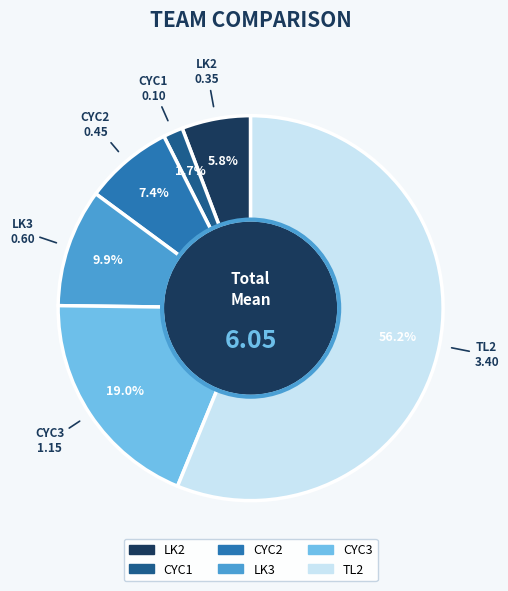

What percentage is the CYC2 slice, to the nearest percent?

7%